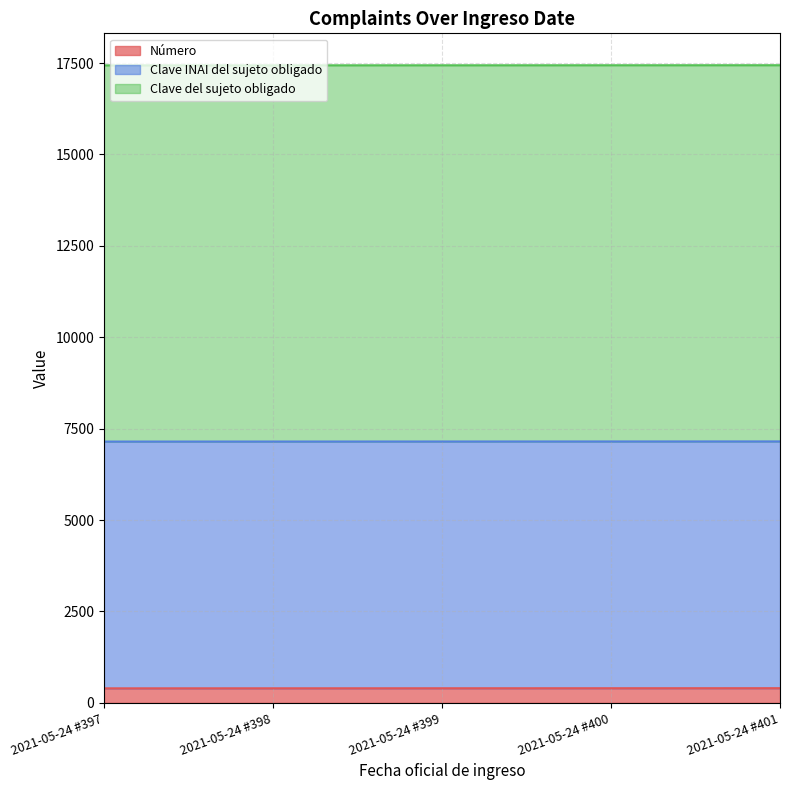

Which series has the largest total across all categories?

Clave del sujeto obligado